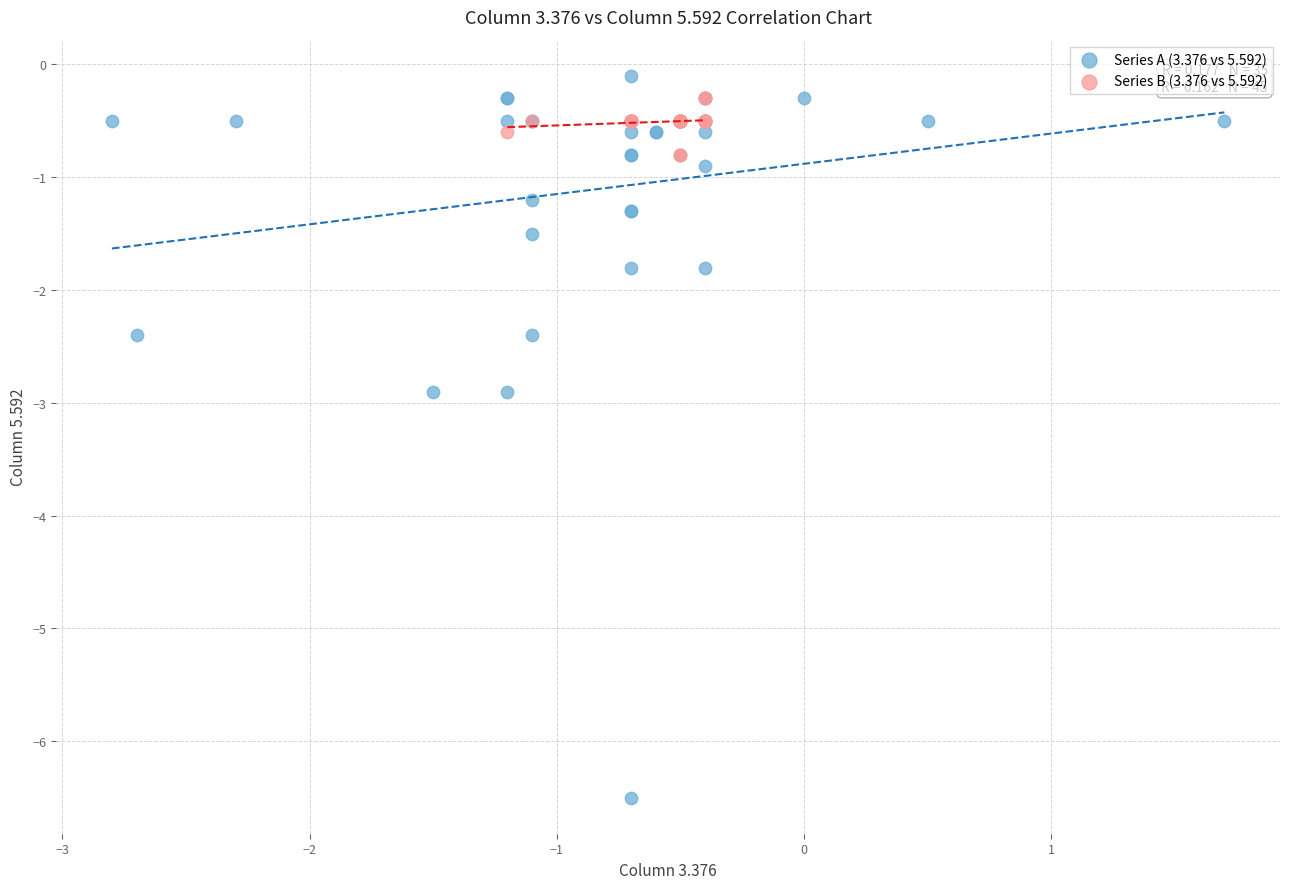

Which series reaches the minimum Y coordinate?

Series A (3.376 vs 5.592)